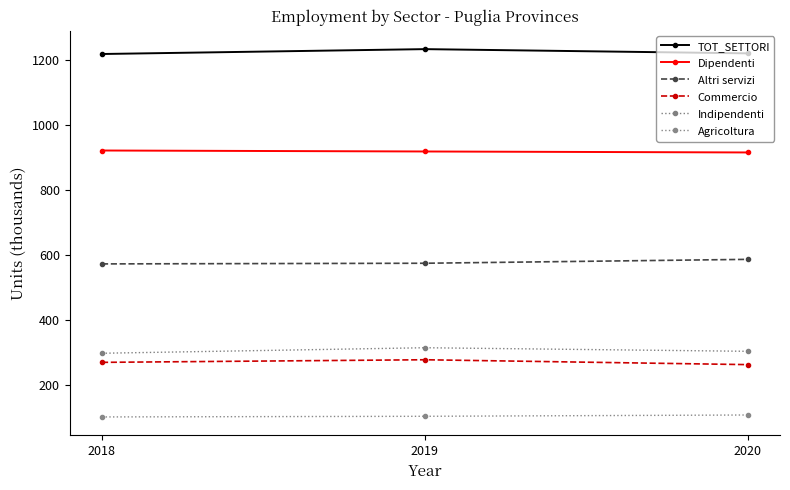

Reading left to right, list all the values displayed in this chart.

TOT_SETTORI: 2018=1219	2019=1234	2020=1221
Dipendenti: 2018=922	2019=919	2020=916
Altri servizi: 2018=573	2019=575	2020=587
Commercio: 2018=270	2019=278	2020=263
Indipendenti: 2018=298	2019=315	2020=304
Agricoltura: 2018=102	2019=104	2020=108